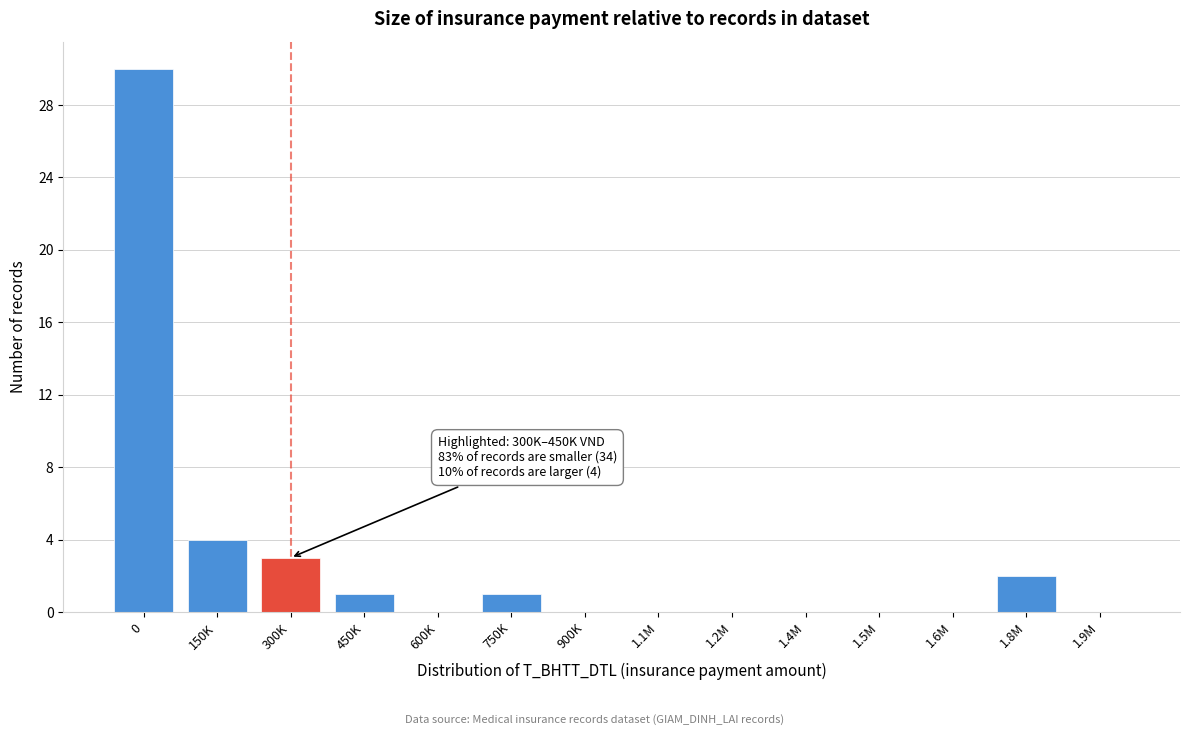

Reading left to right, what are all the values shown in this chart?

0=30	150K=4	300K=3	450K=1	600K=0	750K=1	900K=0	1.1M=0	1.2M=0	1.4M=0	1.5M=0	1.6M=0	1.8M=2	1.9M=0